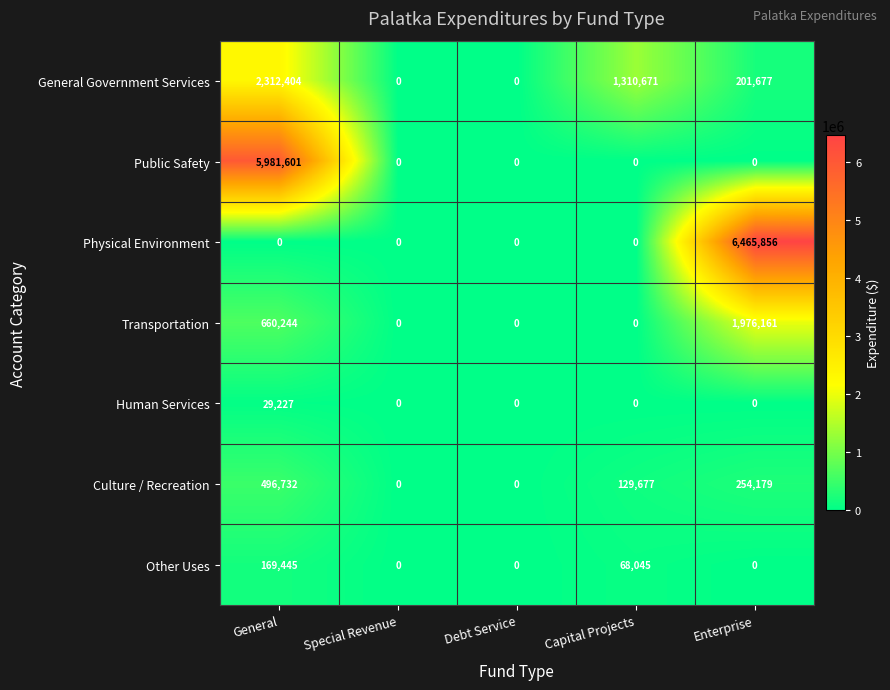

How many categories are shown in the chart?

5